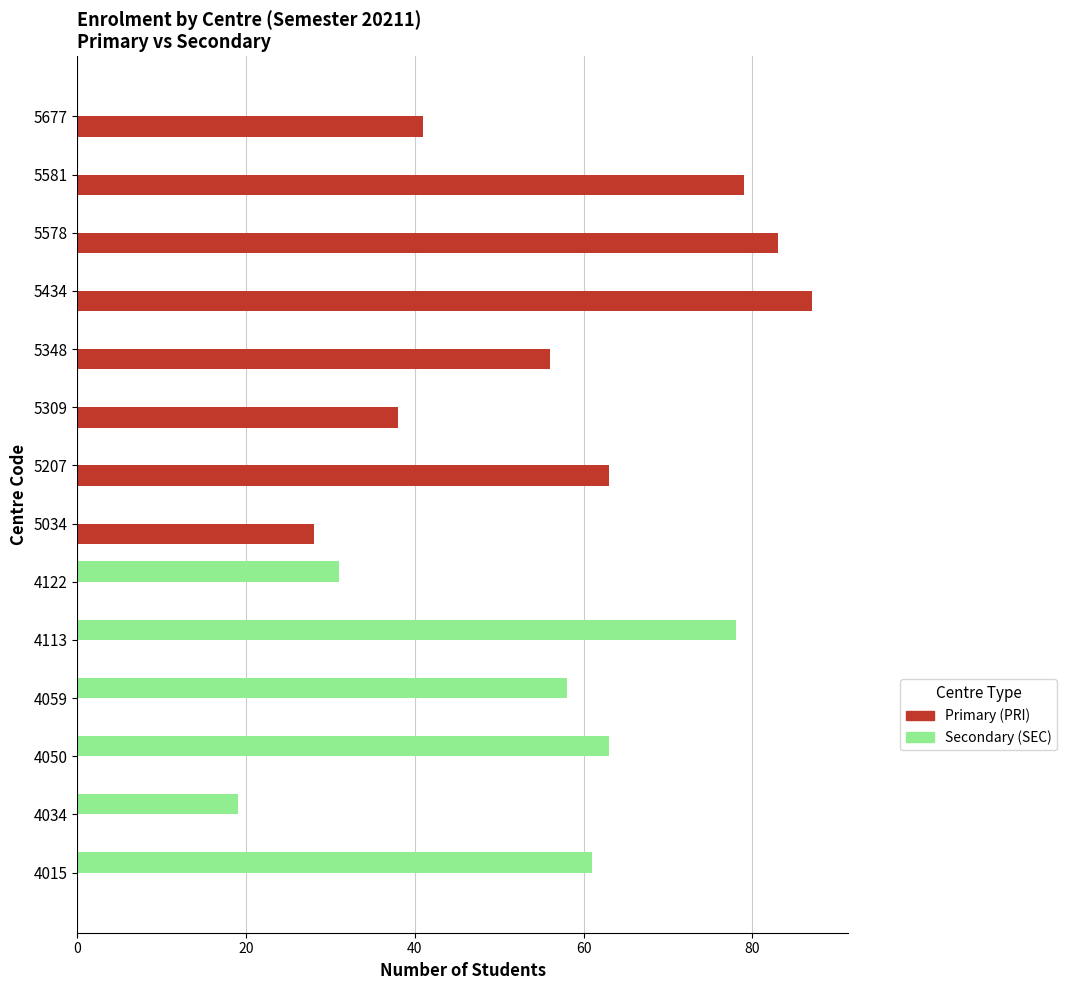

What is the maximum value shown in the chart?

87